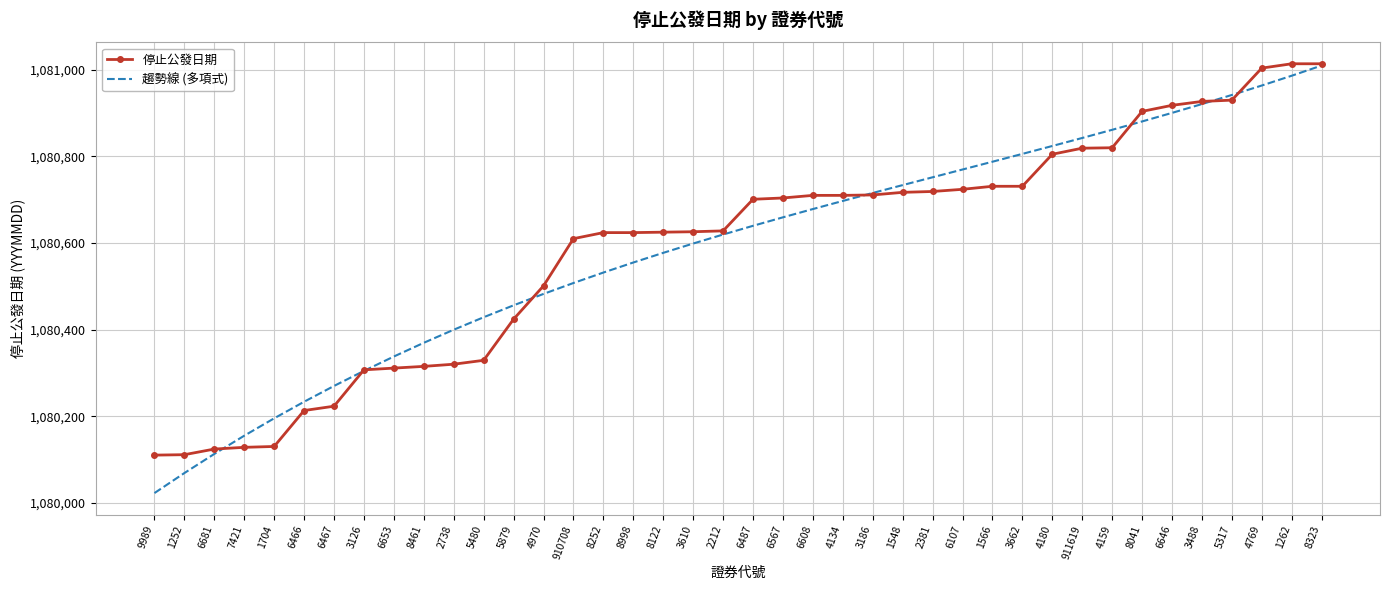

What is the maximum value shown in the chart?

1081014.0